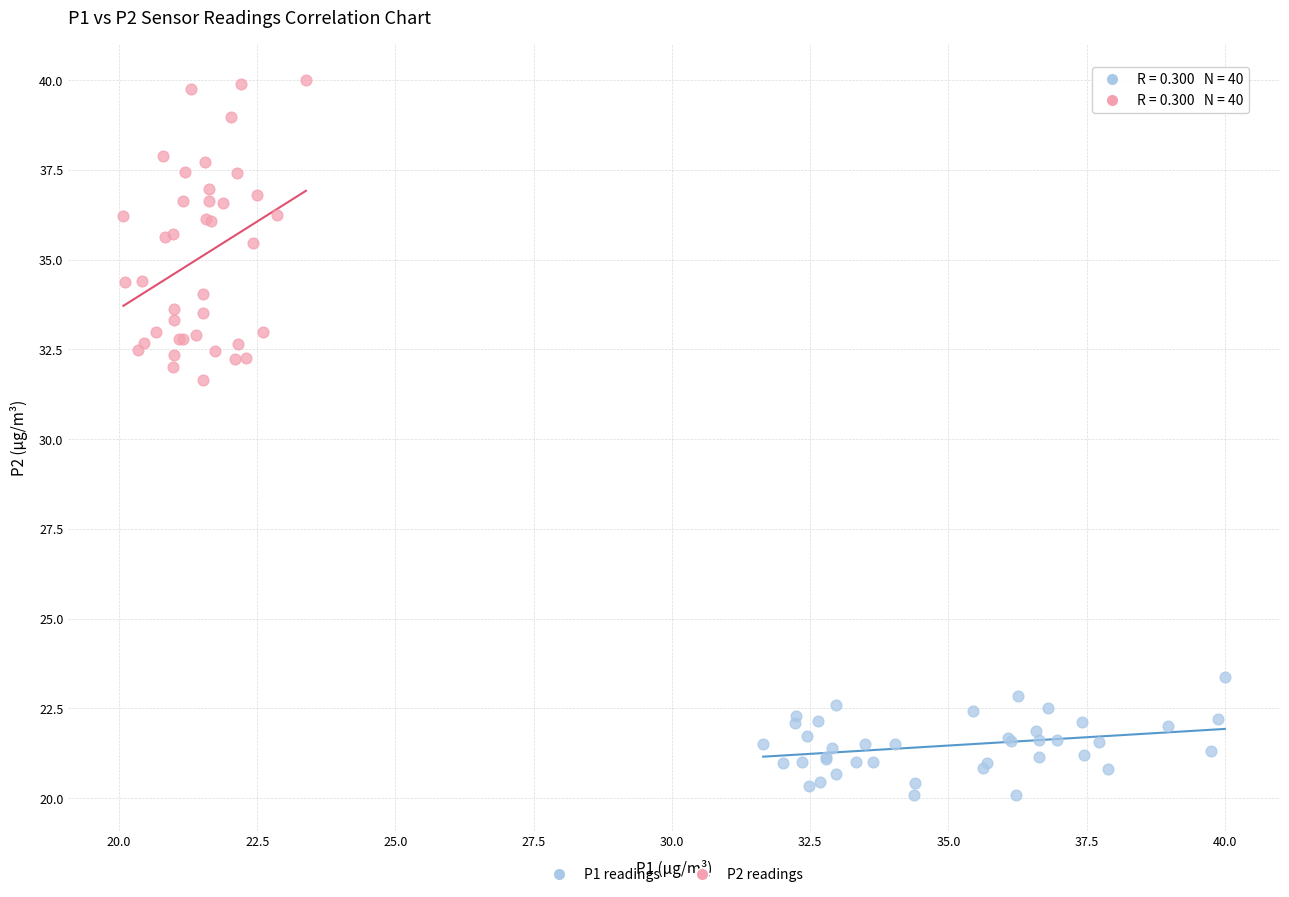

Which series has the largest Y range (max minus min)?

P2 readings